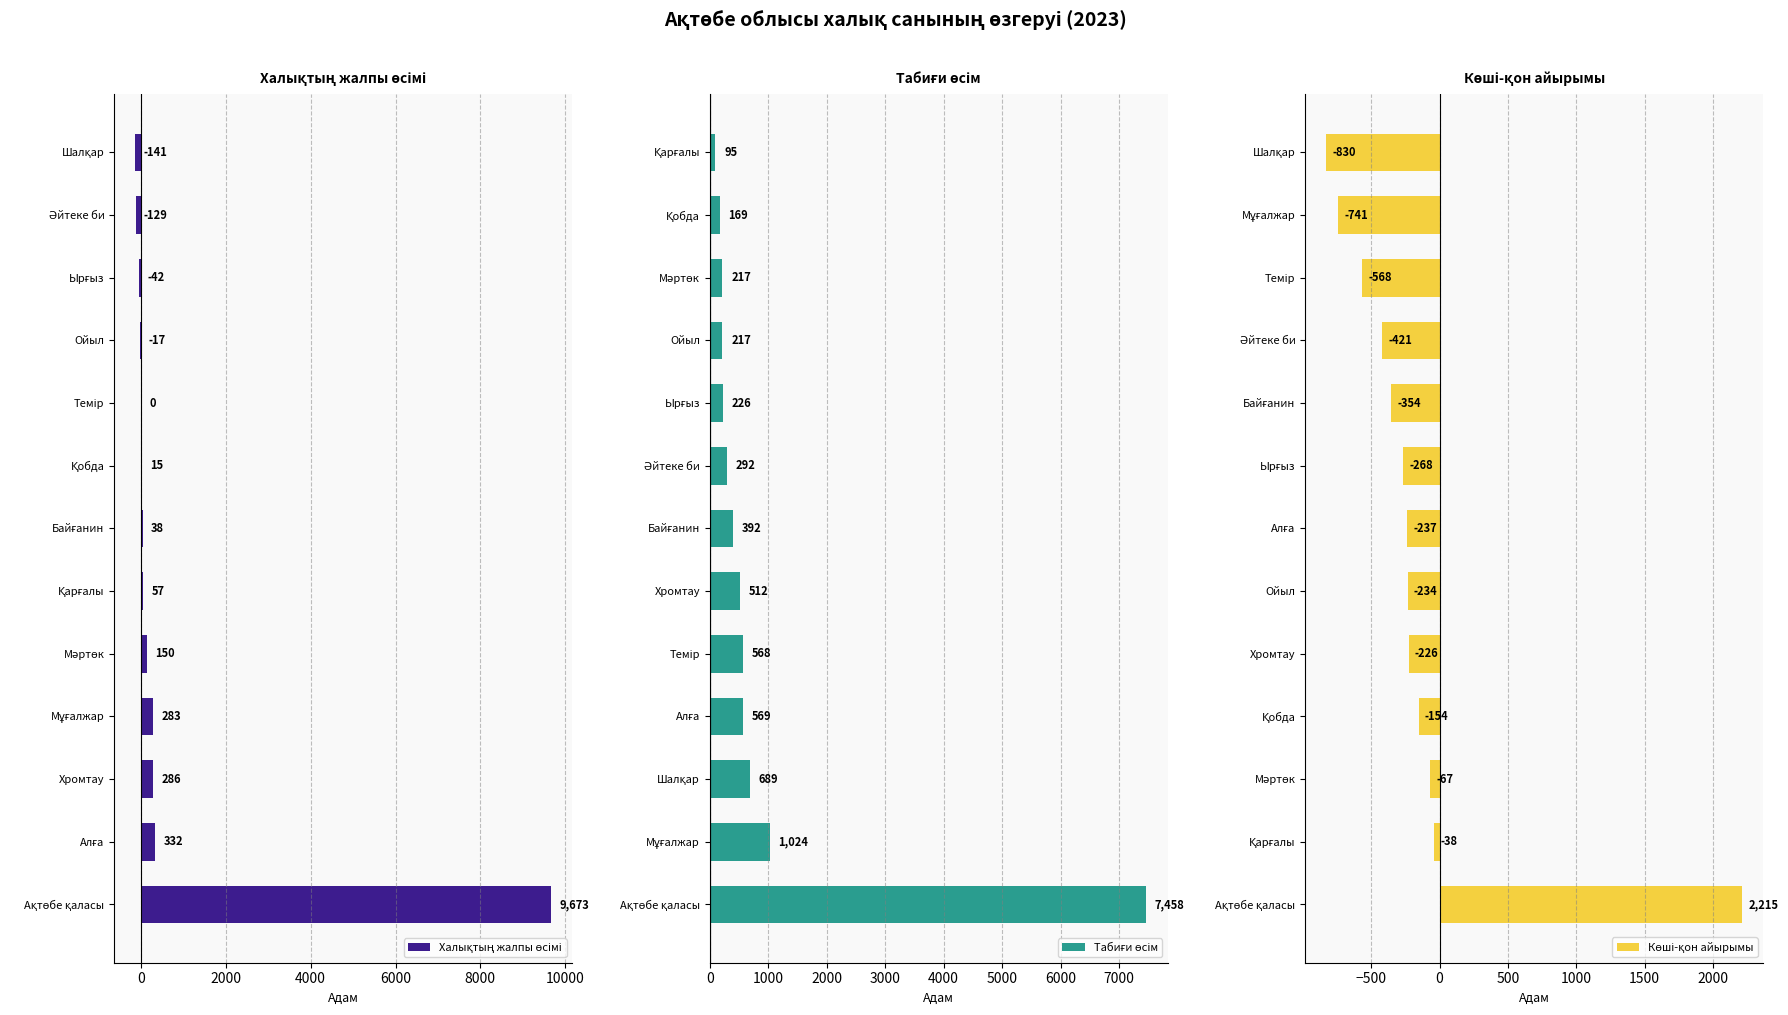

Rank the series at 2000 from highest to lowest value.

Табиғи өсім, Халықтың жалпы өсімі, Көші-қон айырымы